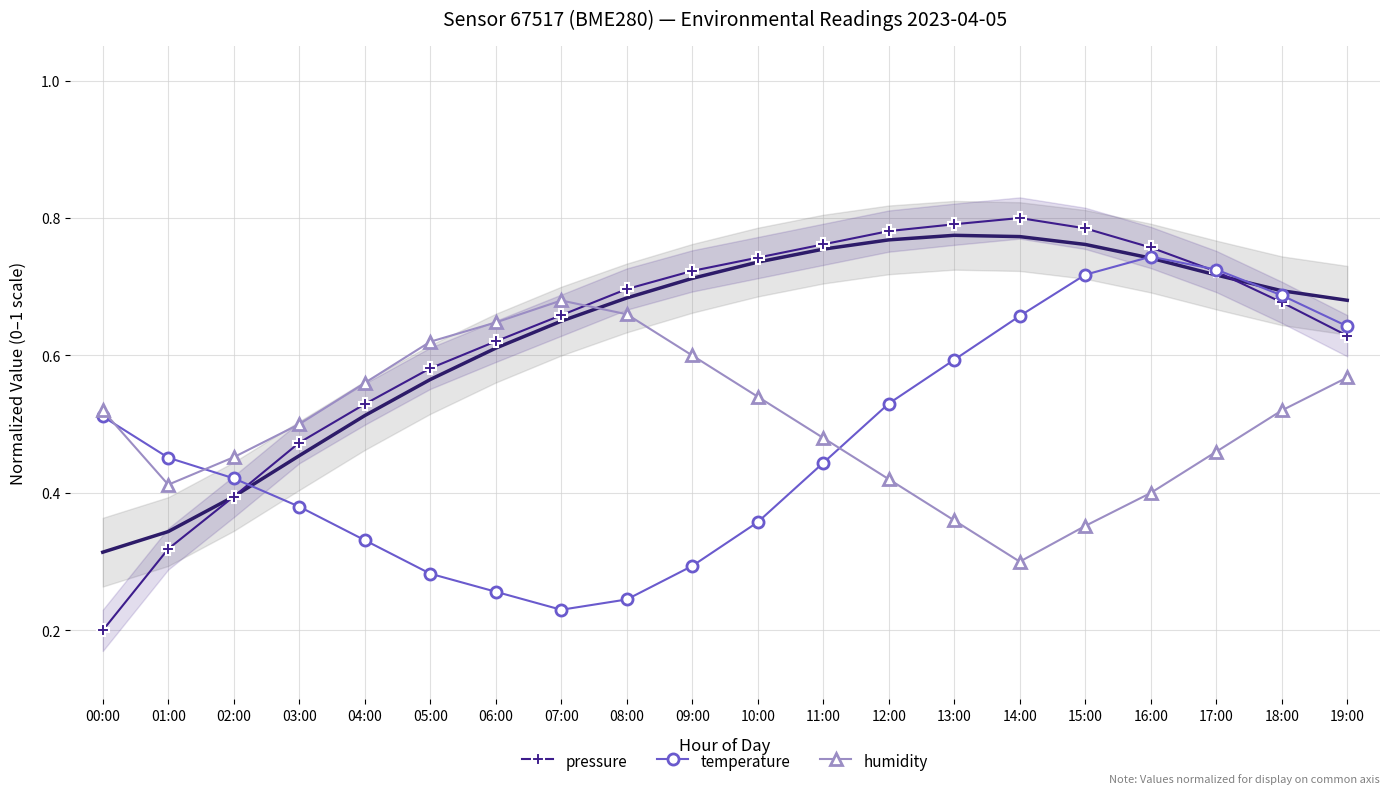

At which label does humidity reach its minimum?

14:00